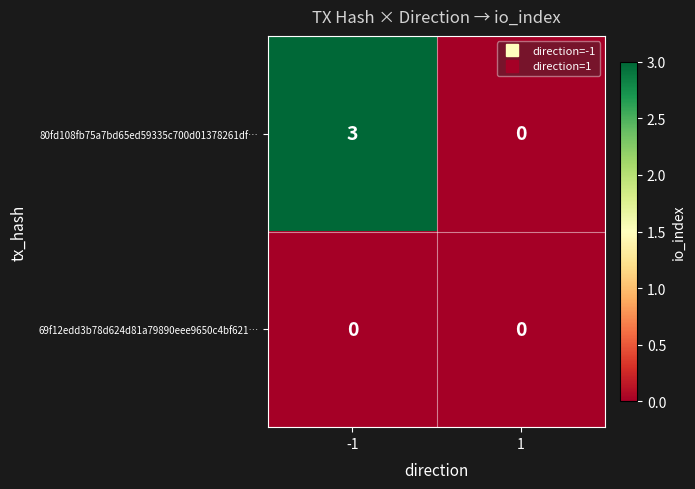

Reading left to right, what are all the values shown in this chart?

80fd108fb75a7bd65ed59335c700d01378261df…: -1=3	1=0
69f12edd3b78d624d81a79890eee9650c4bf621…: -1=0	1=0